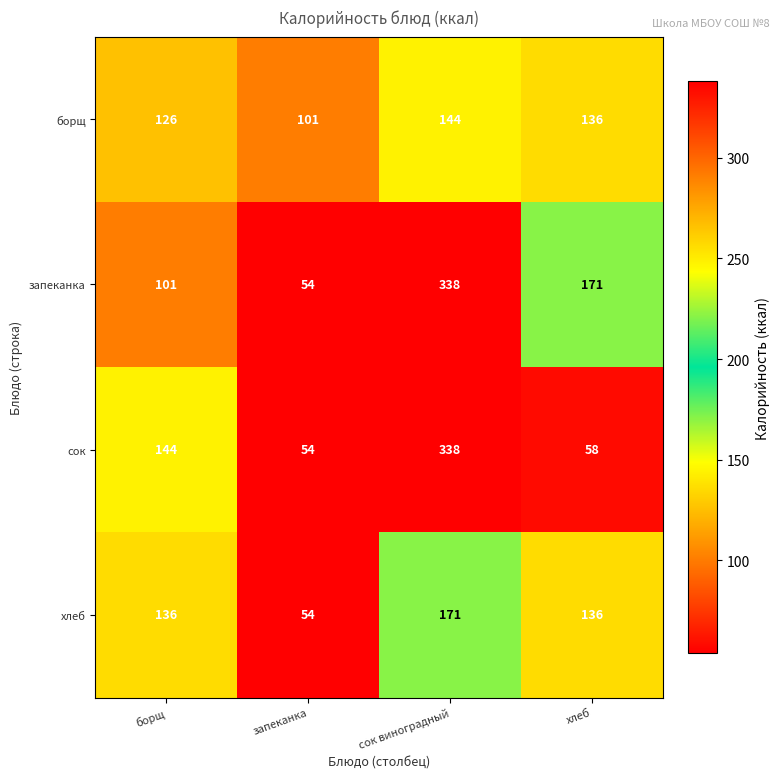

What is the difference between the highest and lowest values at сок виноградный?

194